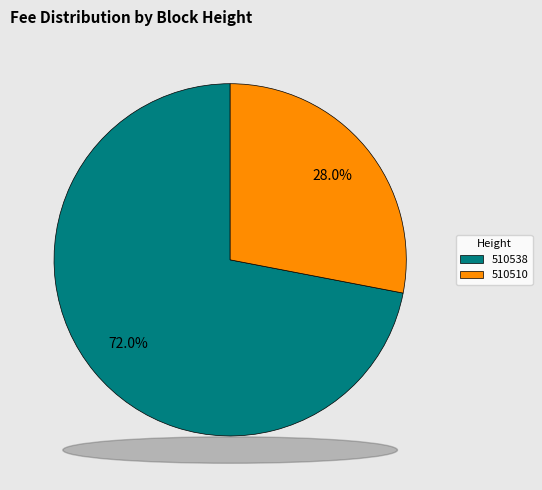

To the nearest percent, what percentage of the pie is 510538?

72%